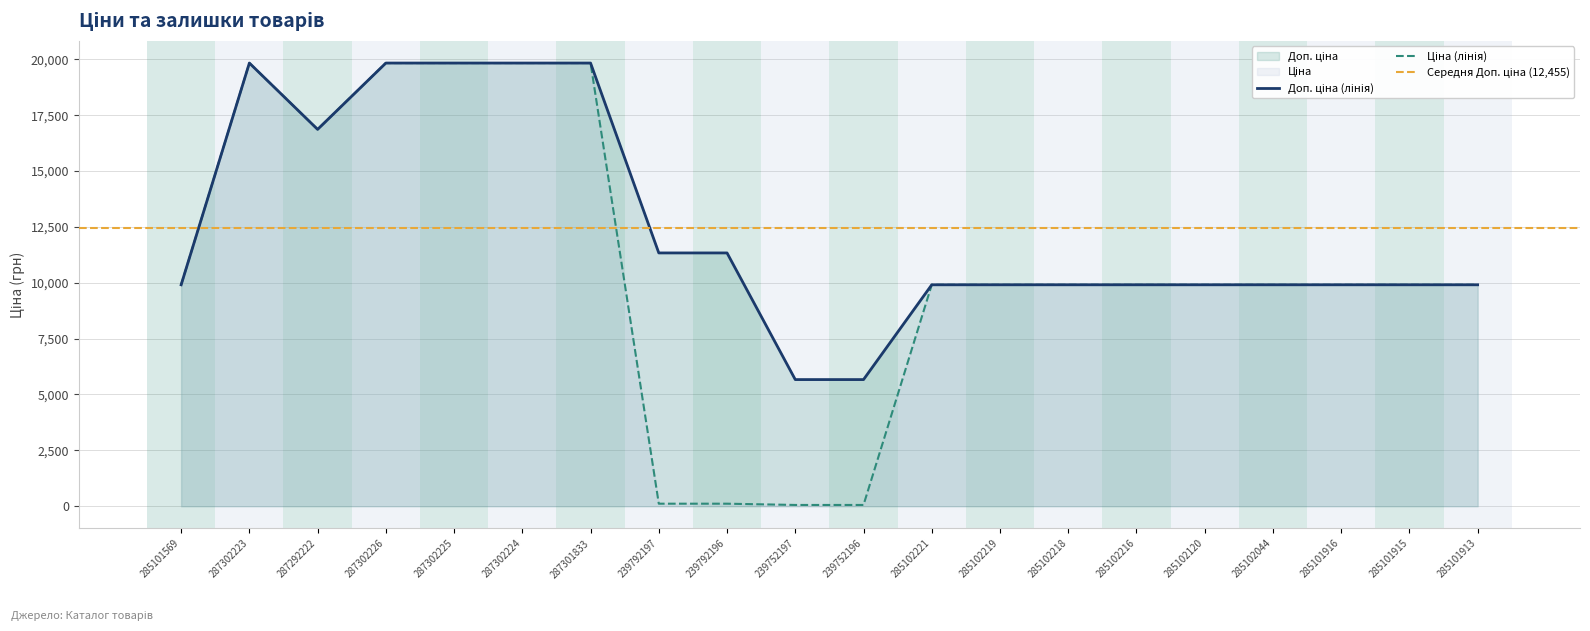

At how many categories does at least one series exceed 5476?

20